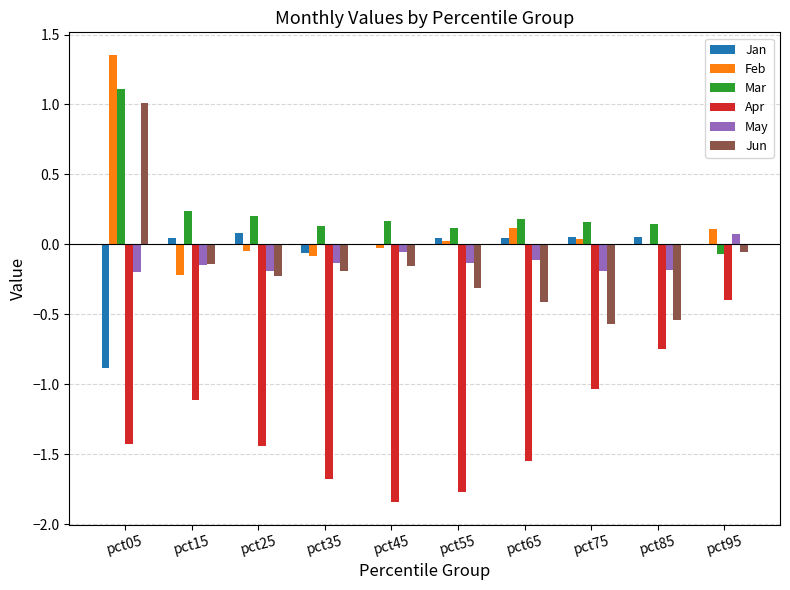

What is the sum of all Jun values?

-1.6